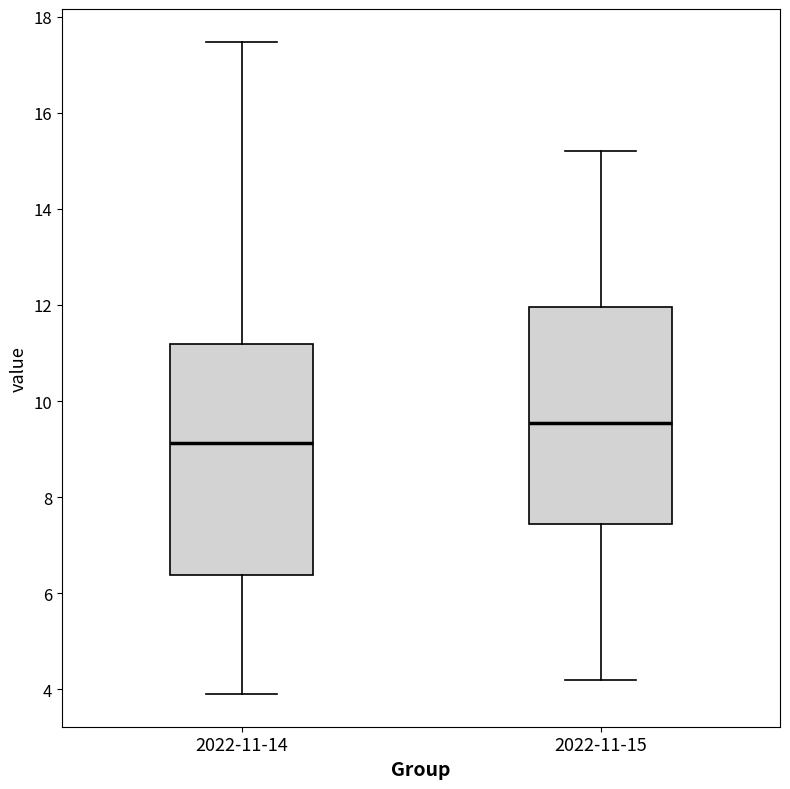

Which box has the highest median line?

2022-11-15